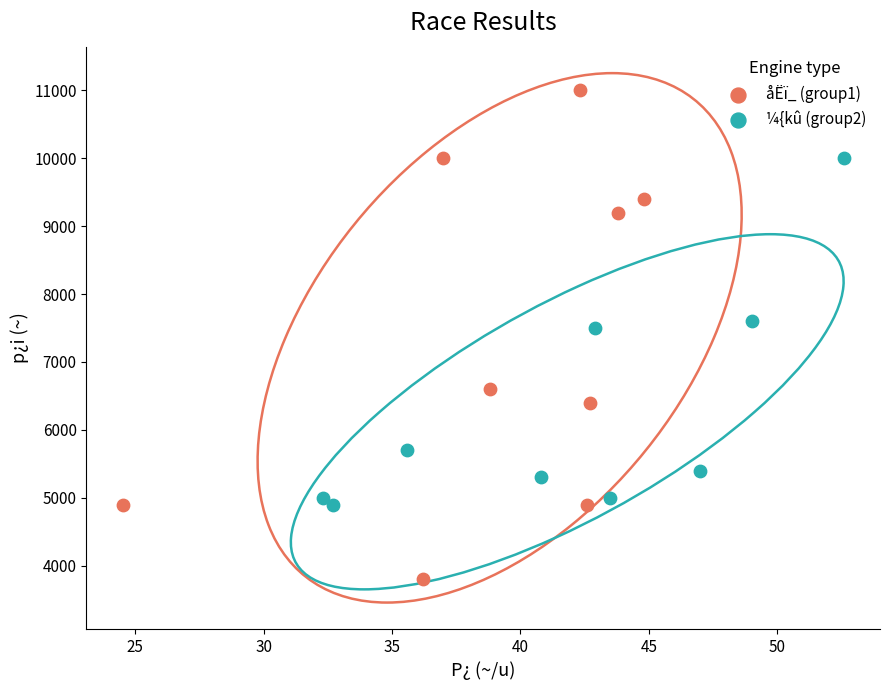

Which series has the largest Y range (max minus min)?

åËï_ (group1)